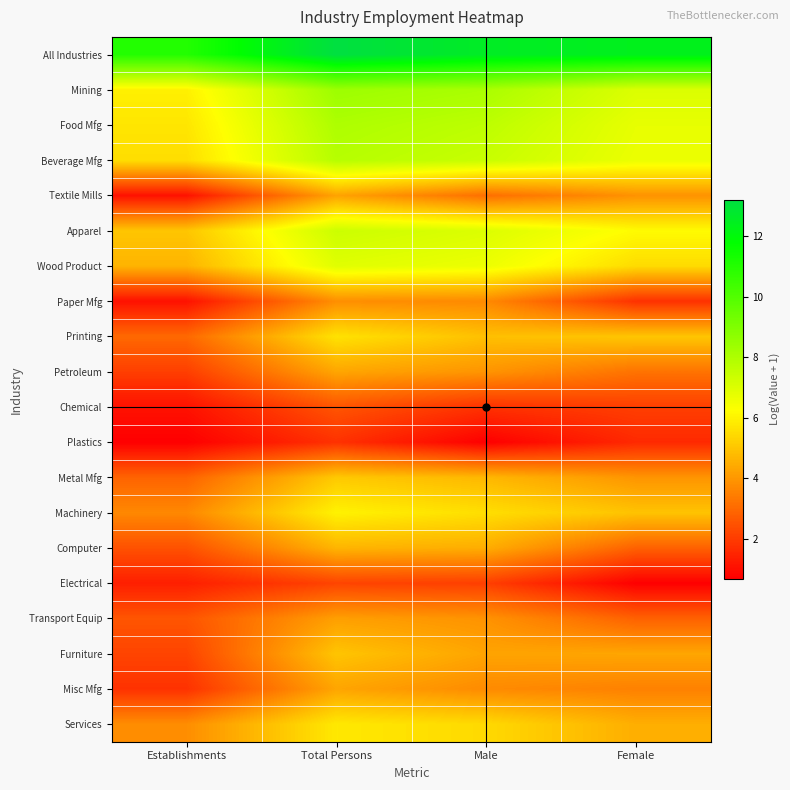

Which category has the highest value across all series?

Total Persons